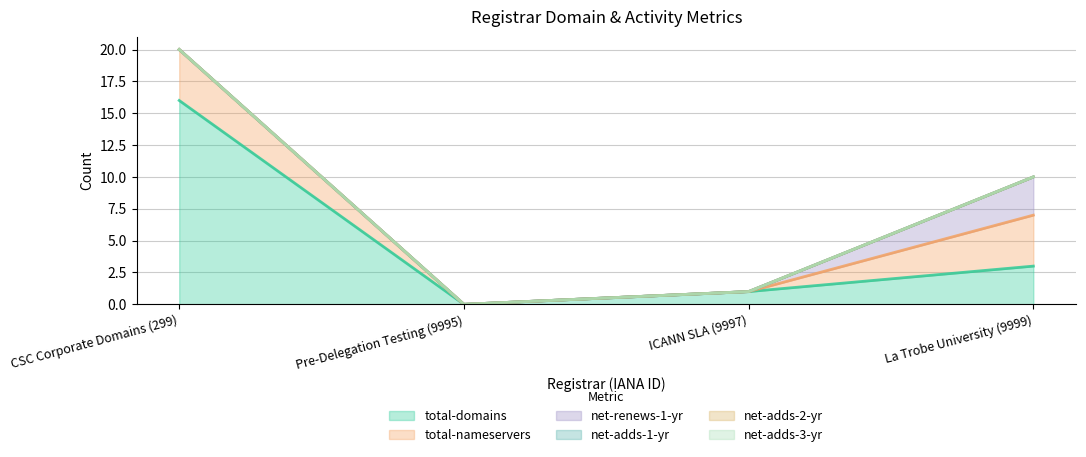

Which series has the largest total across all categories?

total-domains